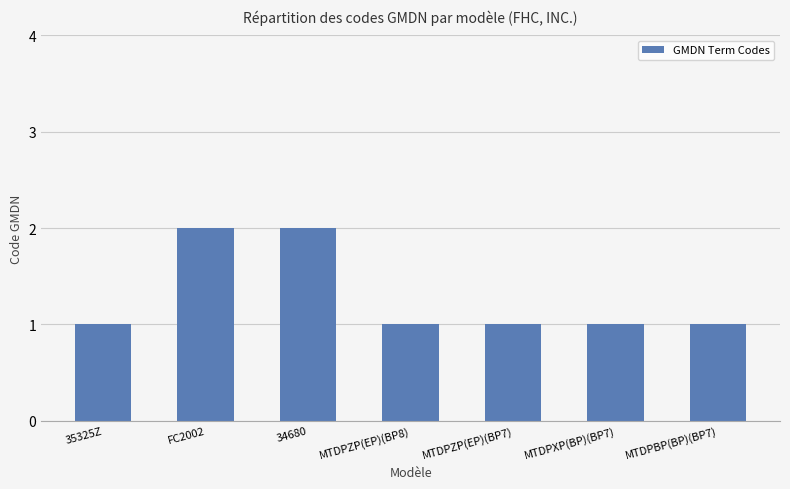

What is the change in value from 35325Z to 34680?

+1